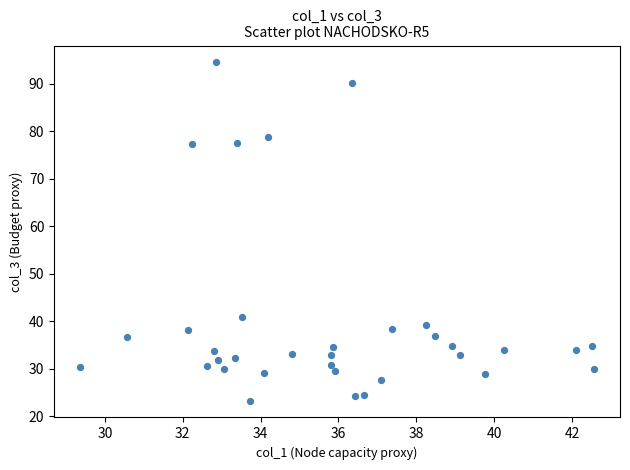

What is the range of X values (max minus min)?

13.2